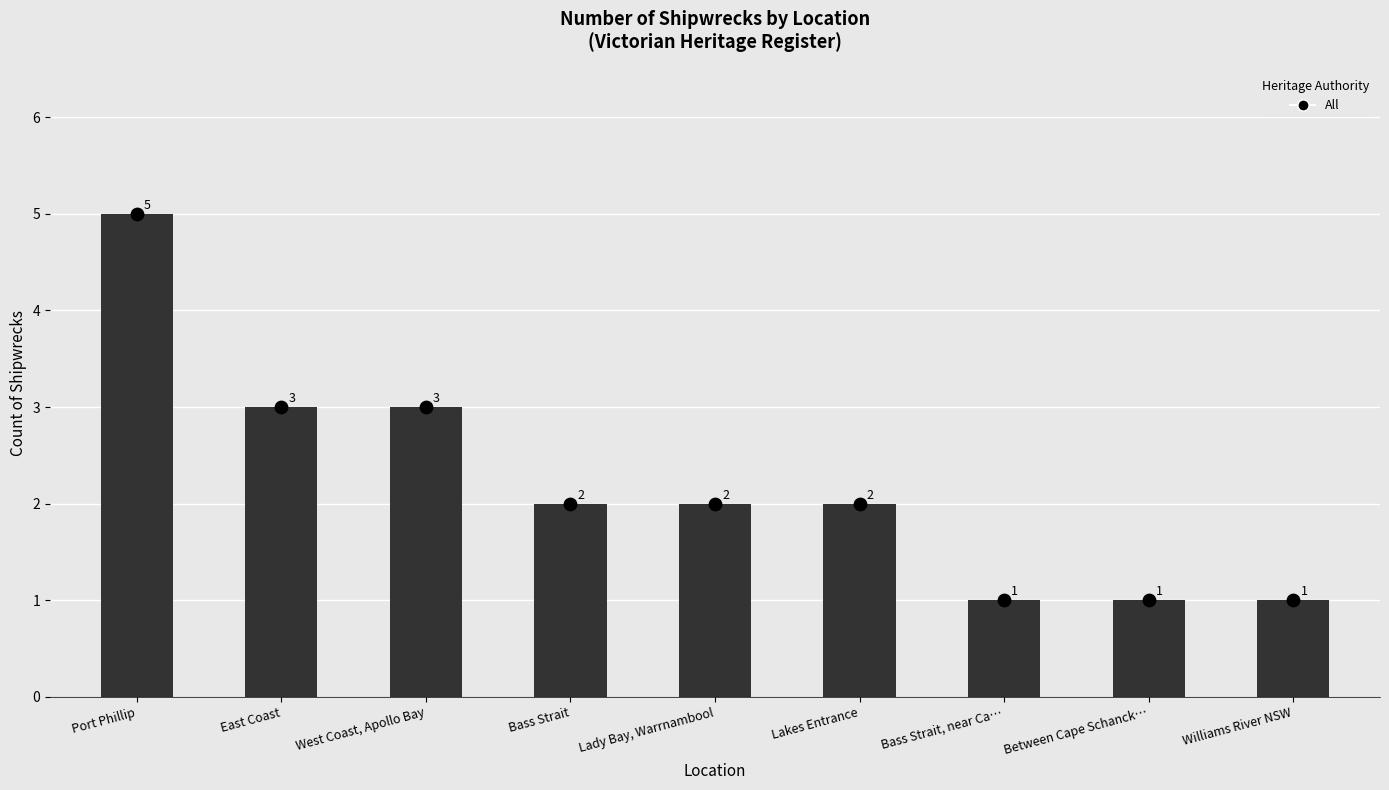

Which series has the widest spread of Y values?

Count